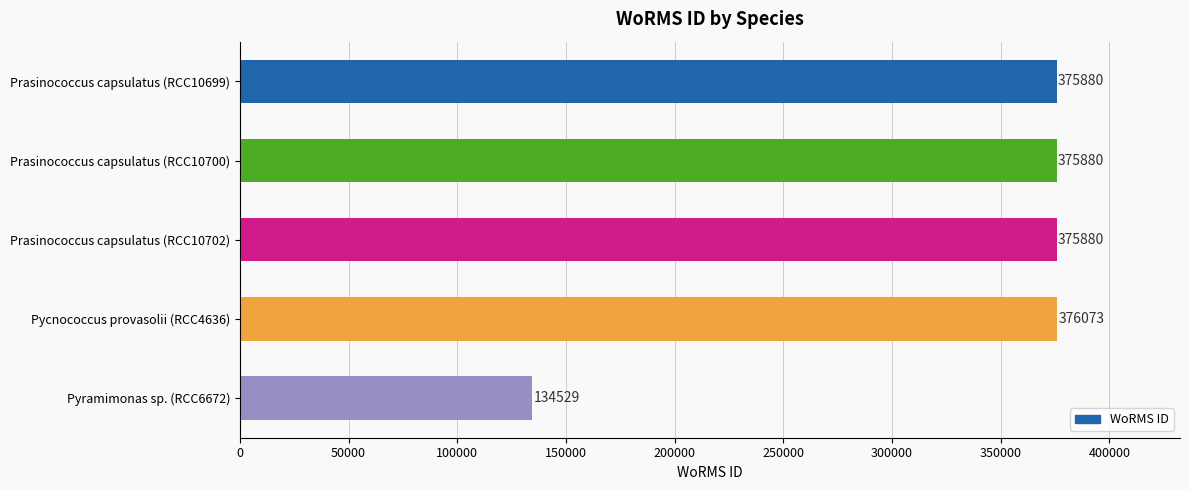

What is the value of the 1st bar from the top?

375880